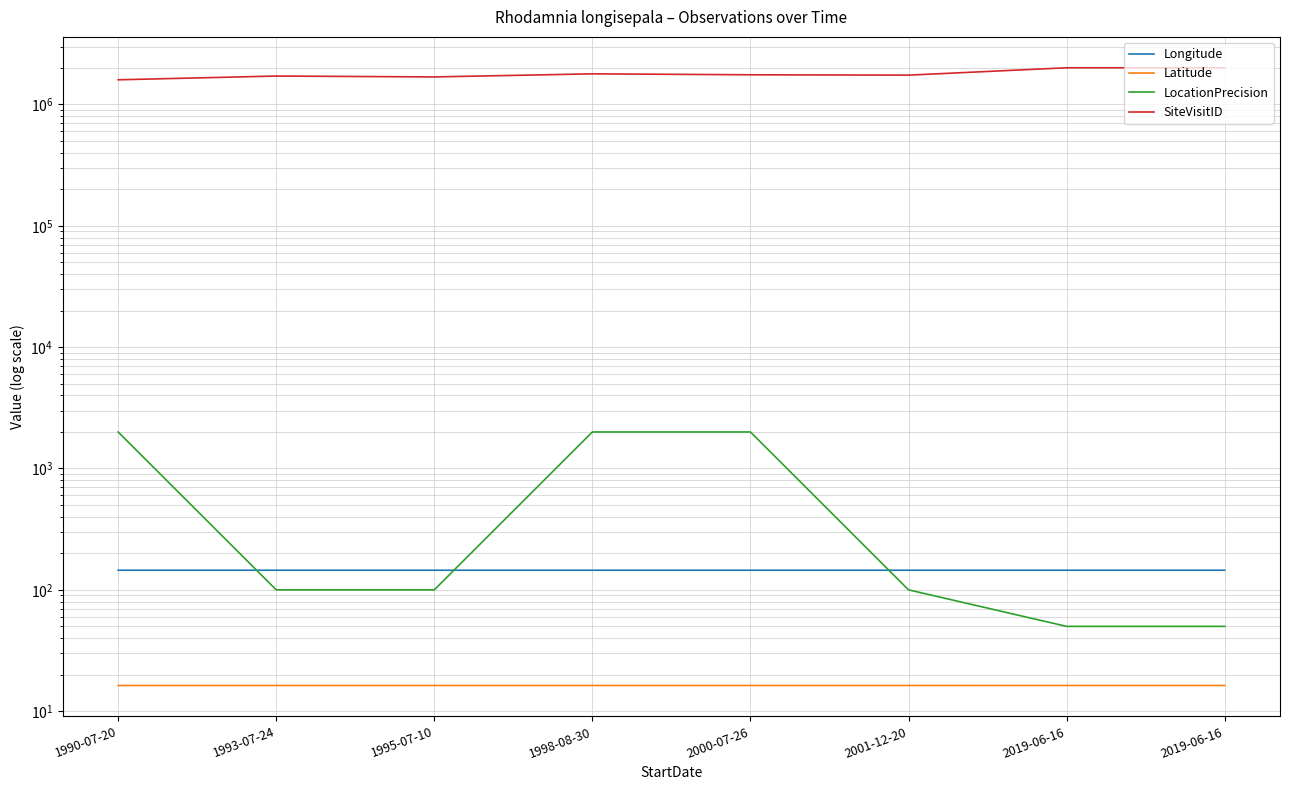

Where does the SiteVisitID series first go above 1755814?

1998-08-30